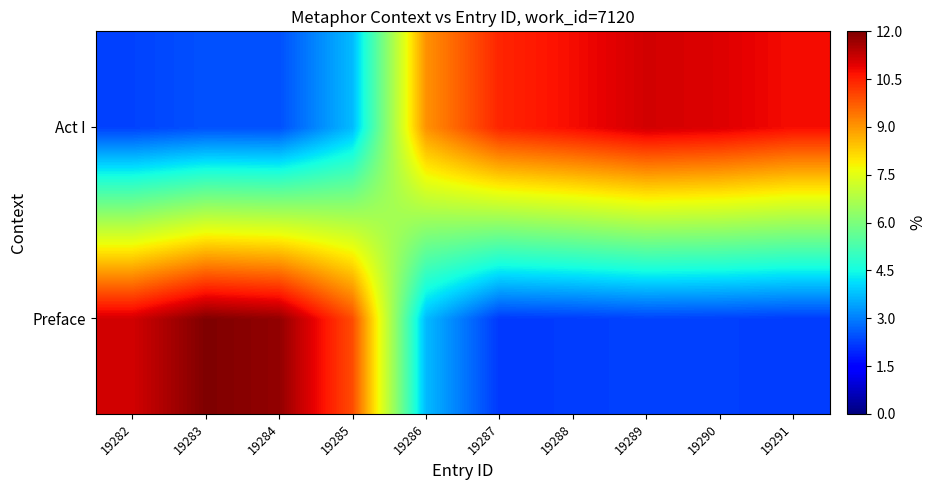

Reading right to left, transcribe all the data shown in this chart.

Preface: 19291=2.2	19290=2.3	19289=2.3	19288=2.2	19287=2.2	19286=3.7	19285=9.9	19284=11.8	19283=12.0	19282=11.1
Act I: 19291=10.7	19290=11.0	19289=11.1	19288=10.8	19287=10.4	19286=9.1	19285=3.7	19284=2.4	19283=2.5	19282=2.3